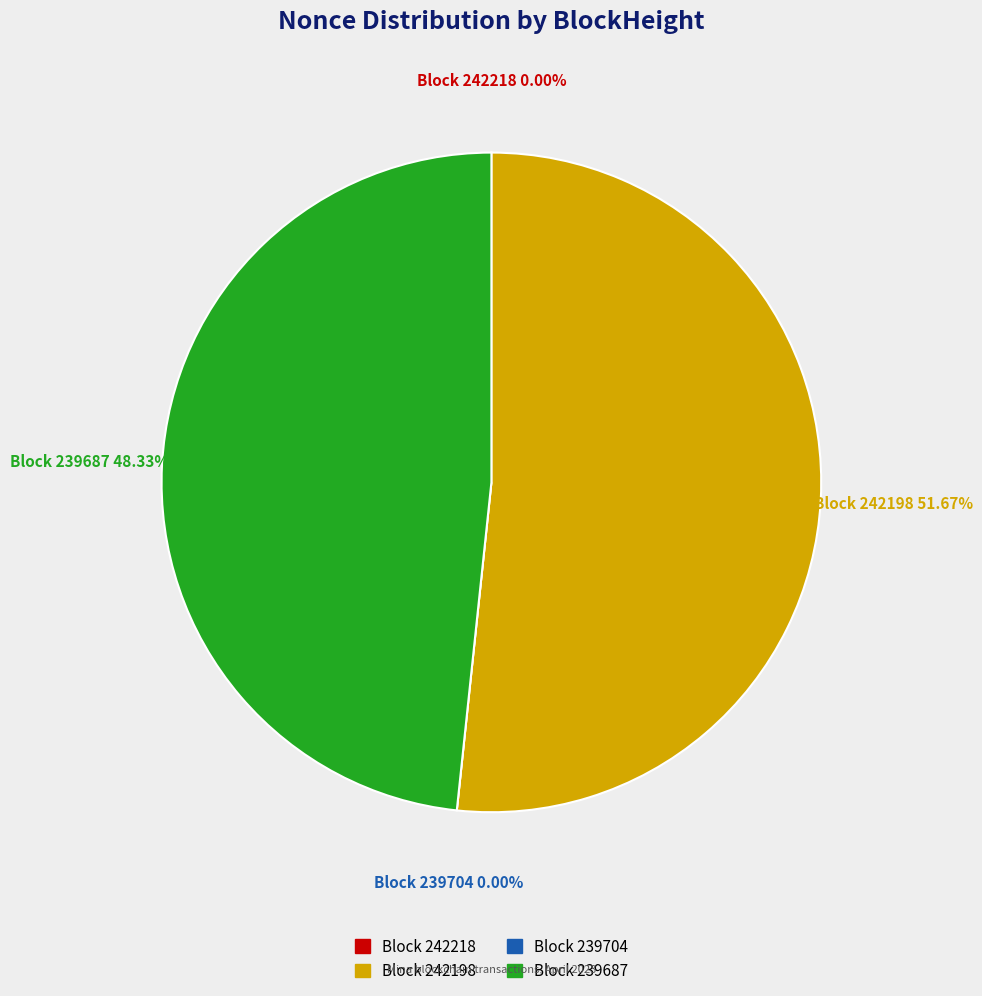

Rank the categories by value from lowest to highest.

239704, 242218, 239687, 242198